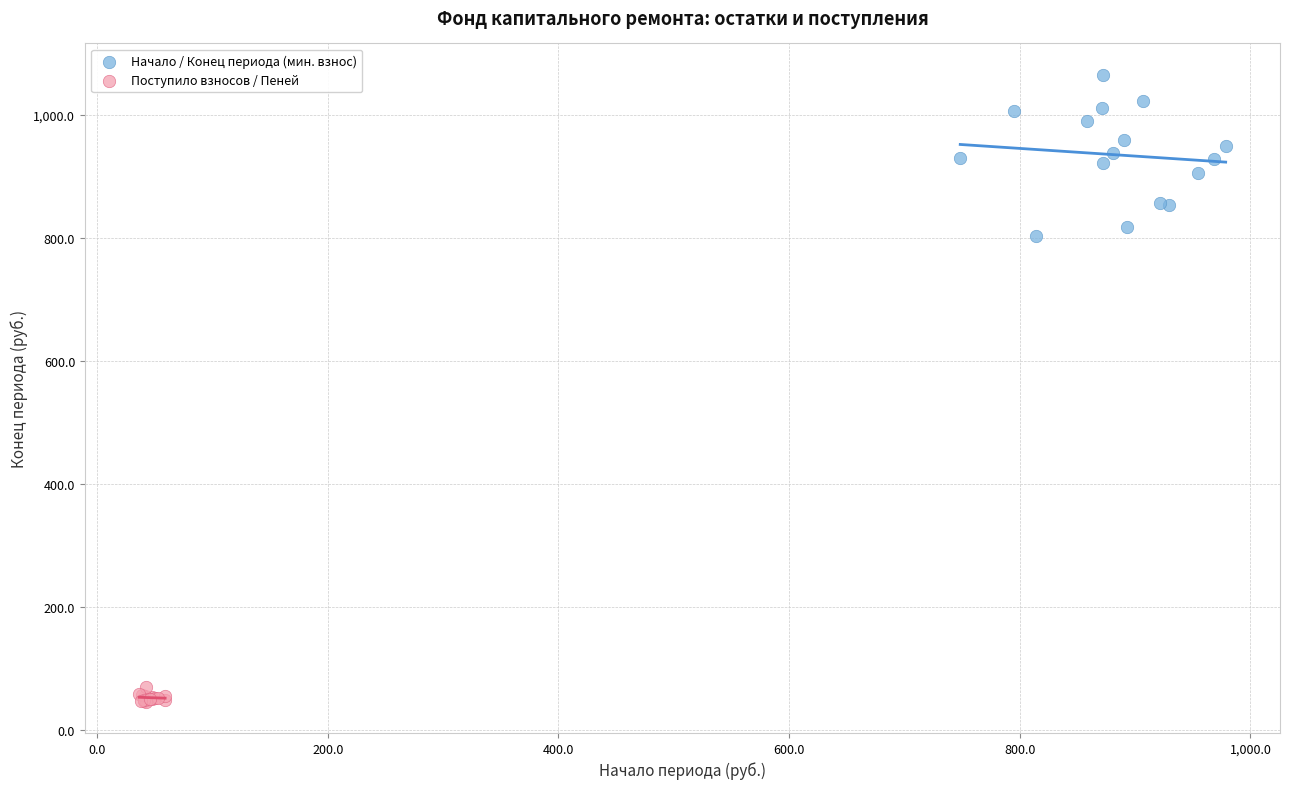

What are all the series names shown in the legend?

Начало / Конец периода (мин. взнос), Поступило взносов / Пеней